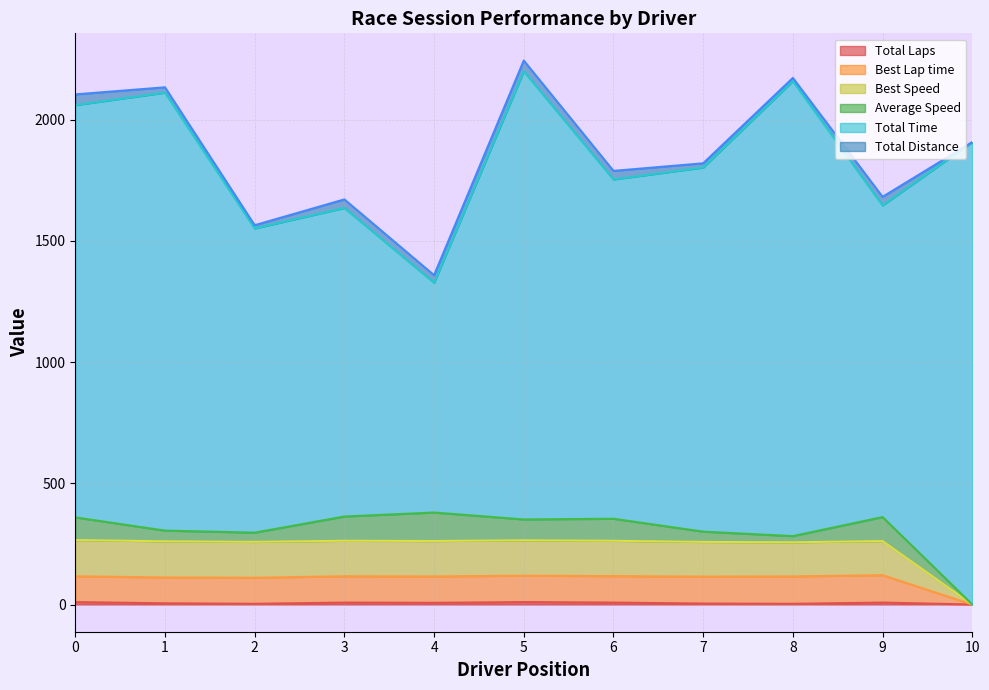

Where is the first local maximum for Best Speed?

3